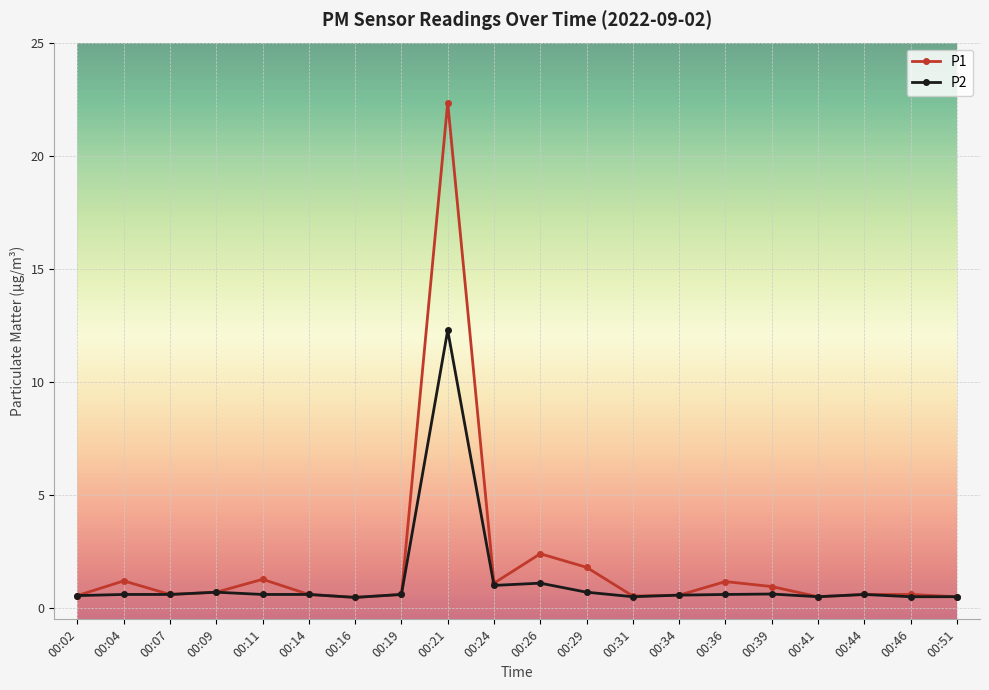

What is the minimum value for P2?

0.5